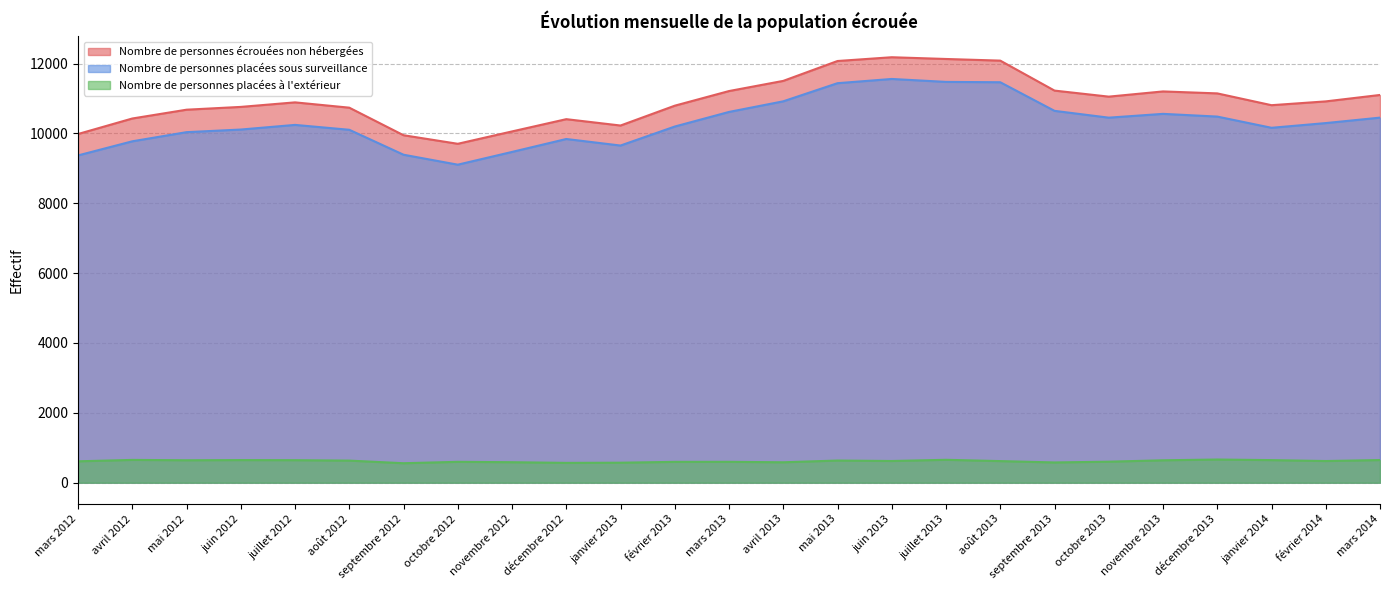

Is it true that Nombre de personnes écrouées non hébergées equals 14571 at septembre 2012?

False